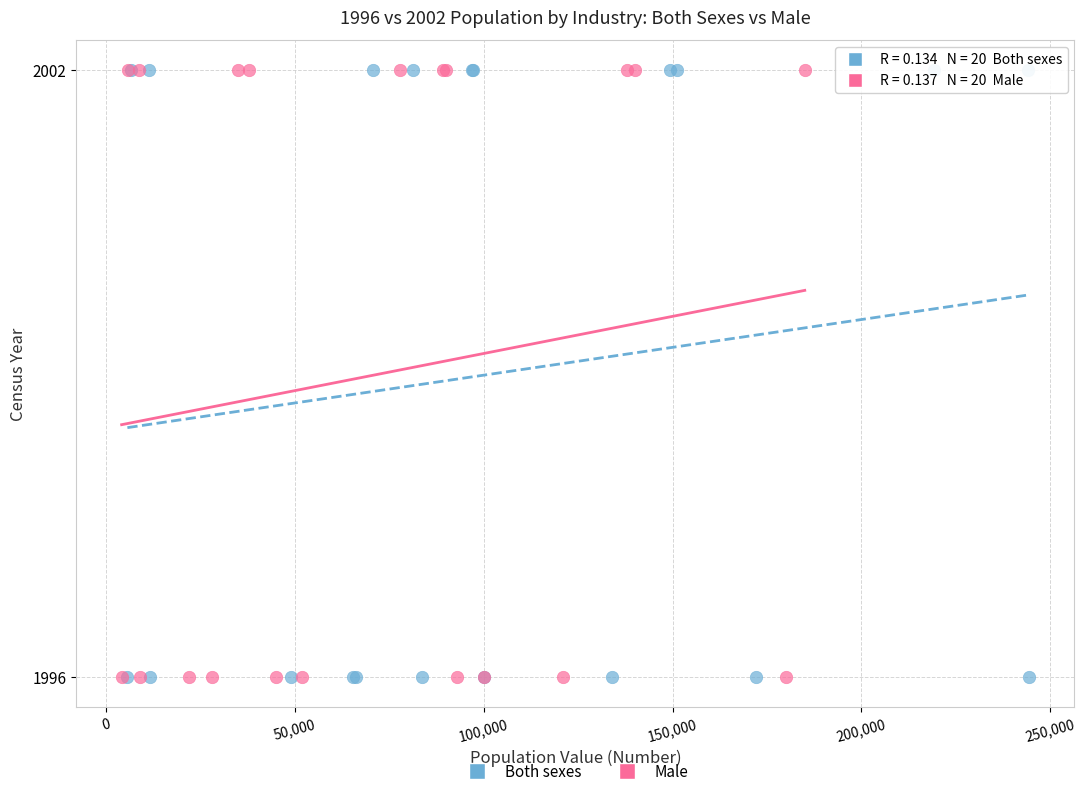

What are all the series names shown in the legend?

Both sexes, Male